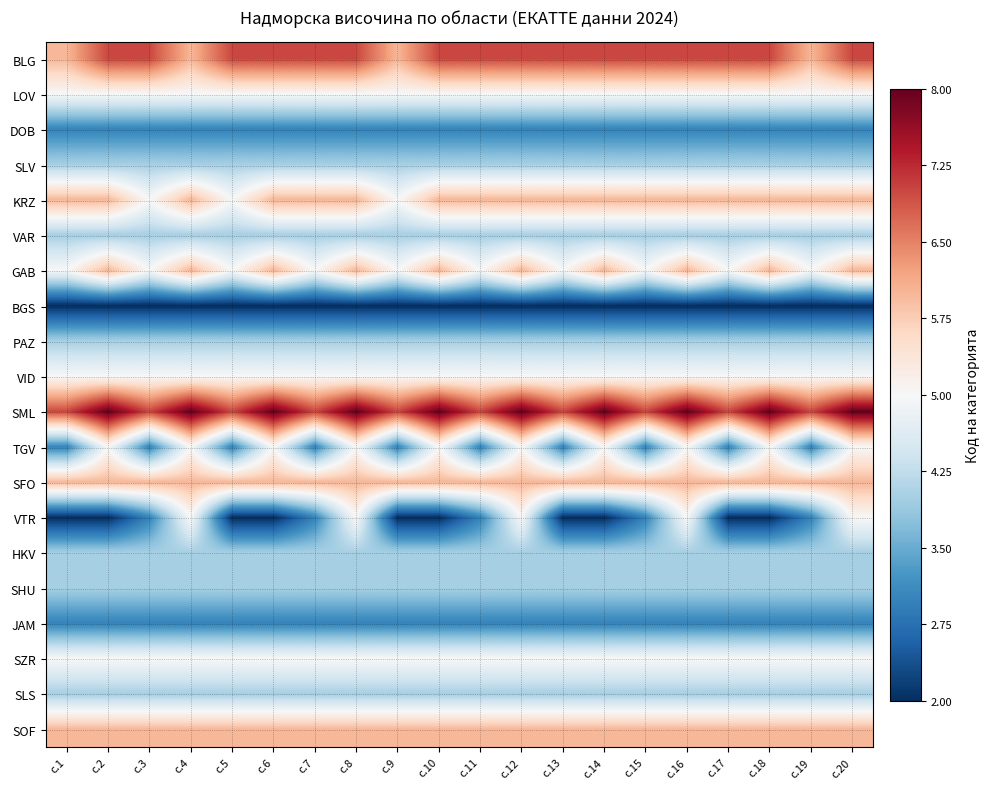

Rank the series at с.14 from highest to lowest value.

SML, BLG, KRZ, GAB, SFO, SOF, LOV, VID, TGV, SZR, SLV, VAR, PAZ, HKV, SHU, SLS, DOB, JAM, BGS, VTR